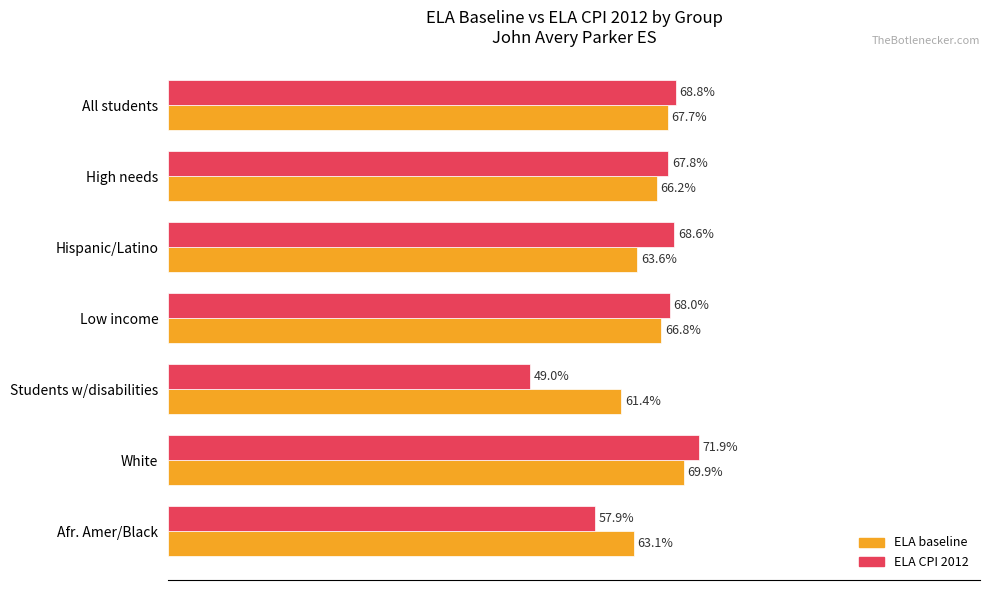

Where is ELA baseline nearest to the value 65?

High needs